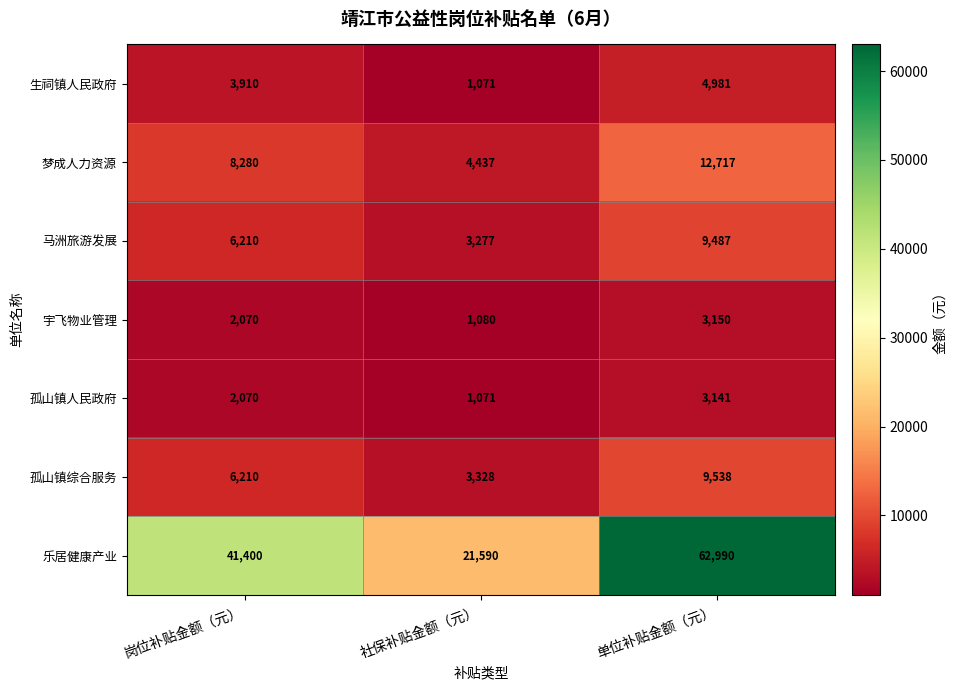

What is the spread (max minus min) of values at 单位补贴金额（元）?

59849